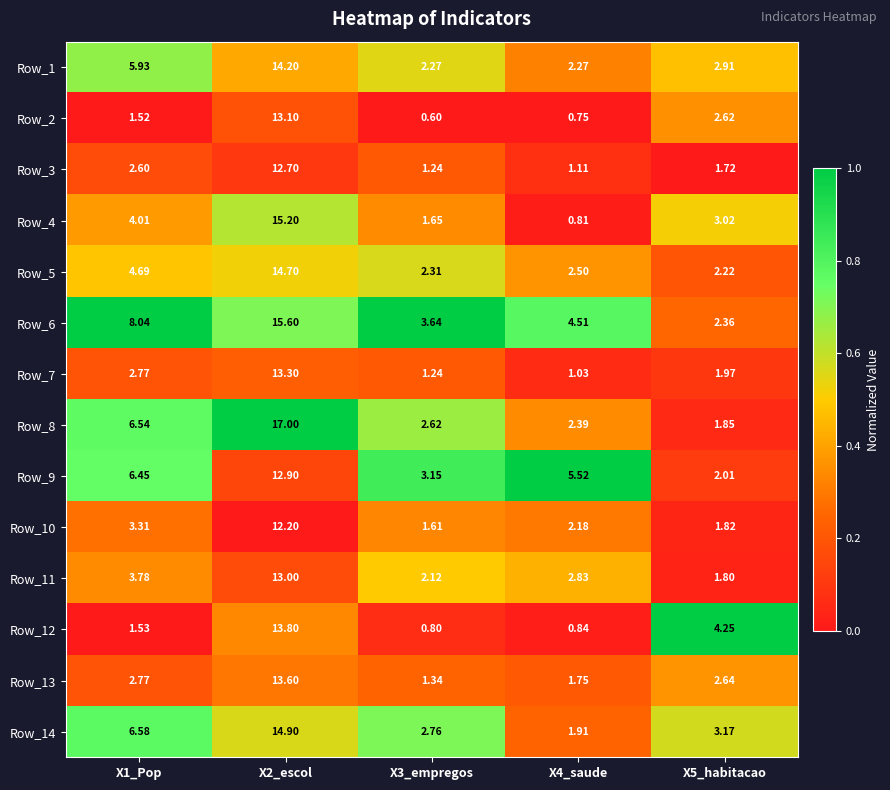

Is the value of Row_6 at X1_Pop greater than the value of Row_2 at X5_habitacao?

Yes